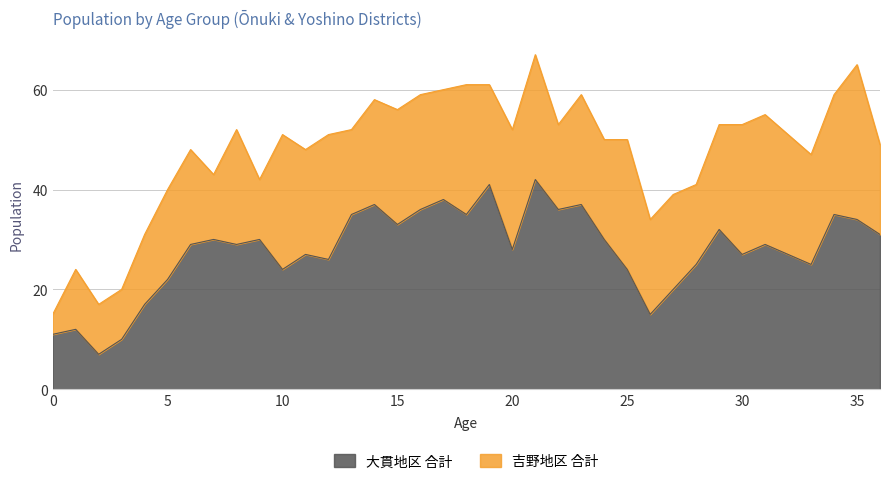

List the labels in order of value, largest first.

21, 19, 17, 14, 23, 16, 22, 13, 18, 34, 35, 15, 29, 36, 7, 9, 24, 6, 8, 31, 20, 11, 30, 32, 12, 28, 33, 10, 25, 5, 27, 4, 26, 1, 0, 3, 2